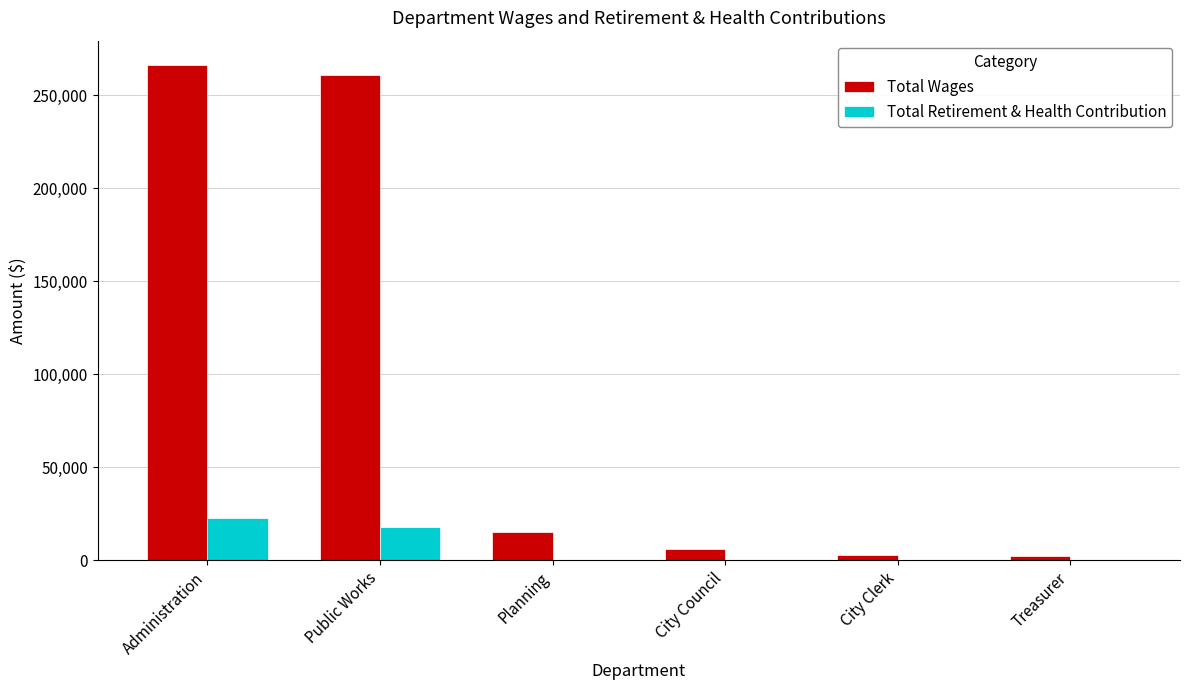

Which series changed the most between Planning and Treasurer?

Total Wages